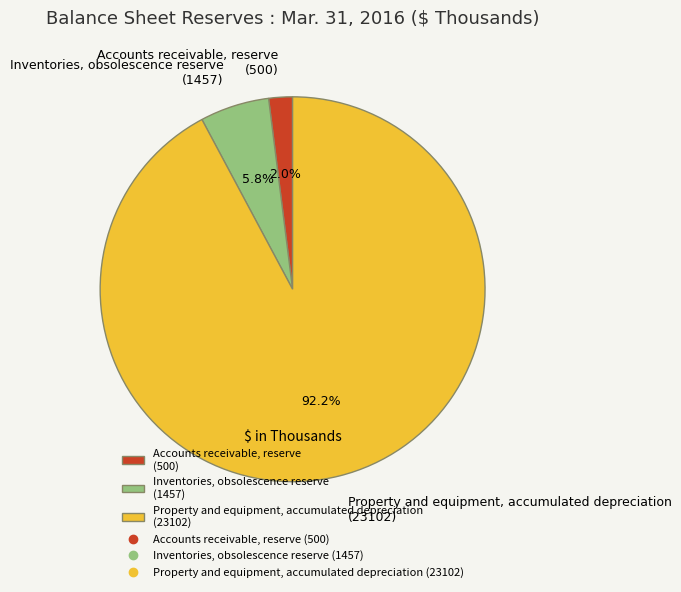

What percentage do Accounts receivable, reserve and Property and equipment, accumulated depreciation together represent?

94.2%